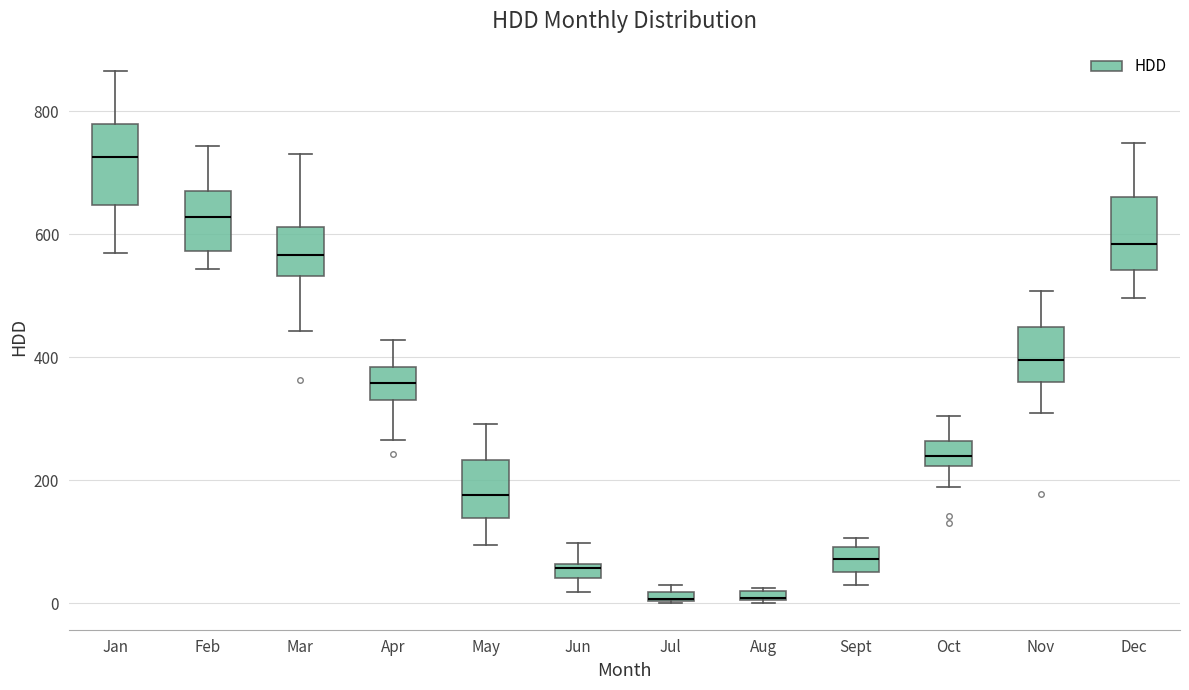

Where is the upper edge of the box for Jan on the y-axis? The values are not printed on the chart, so give them approximately, as read against the axis.

780